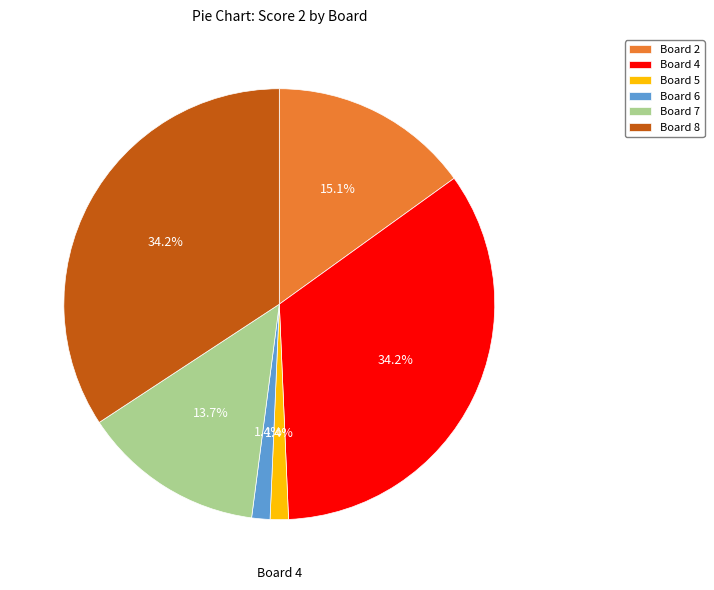

How many slices are in this pie chart?

6